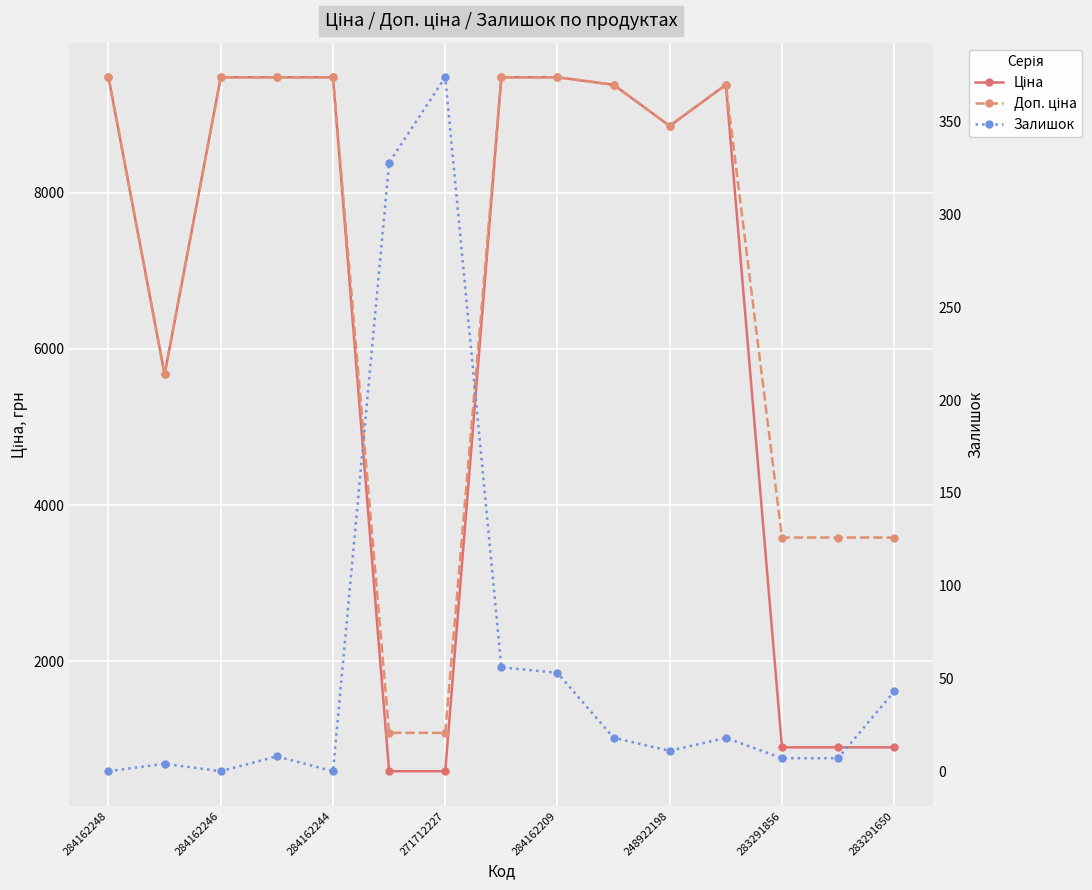

The value of Ціна at 284162244 is 14541.6. True or false?

False